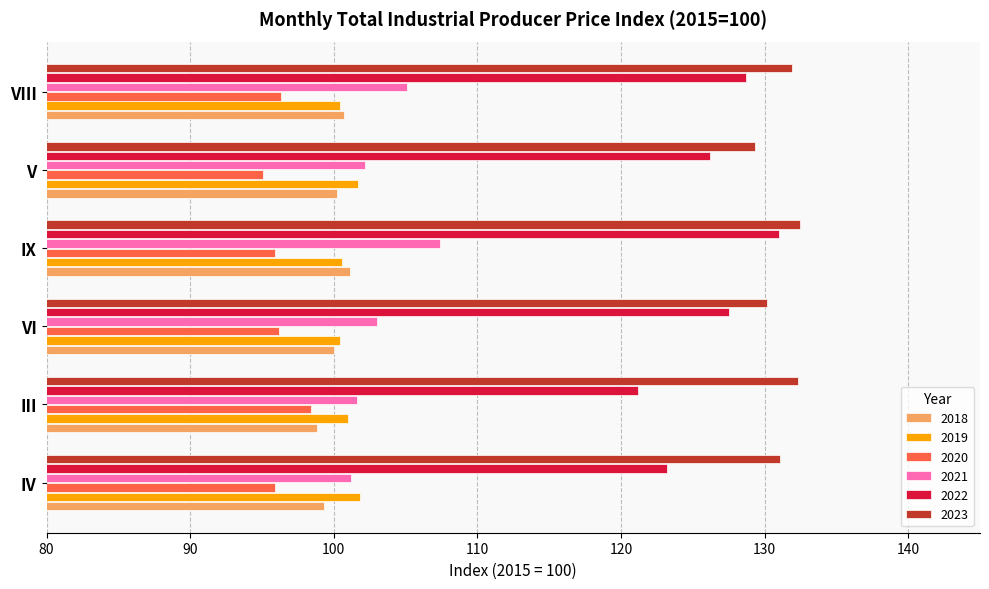

What is the spread (max minus min) of values at VIII?

35.6